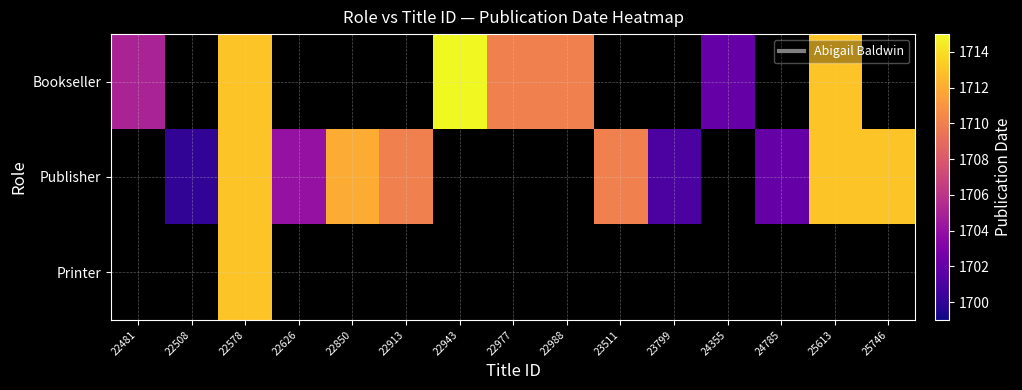

Rank the series by their maximum value, from highest to lowest.

Bookseller, Publisher, Printer